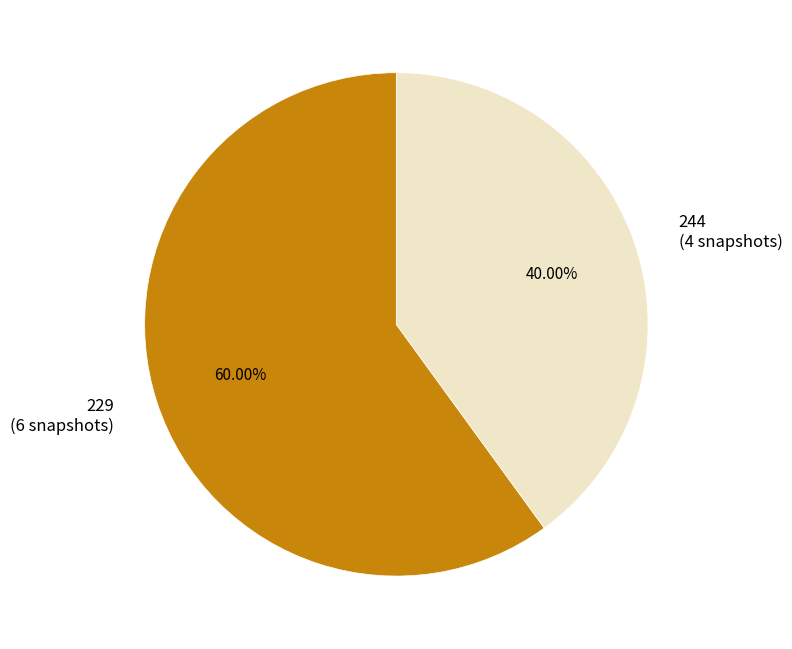

The 244 slice represents 44% of the pie. True or false?

False